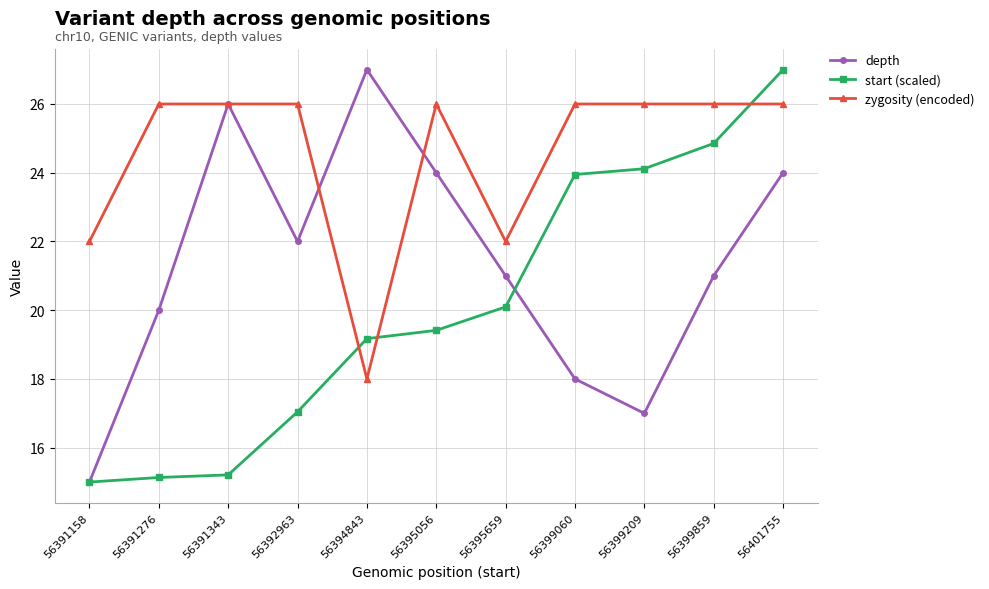

How many interior local valleys does the depth series have?

2